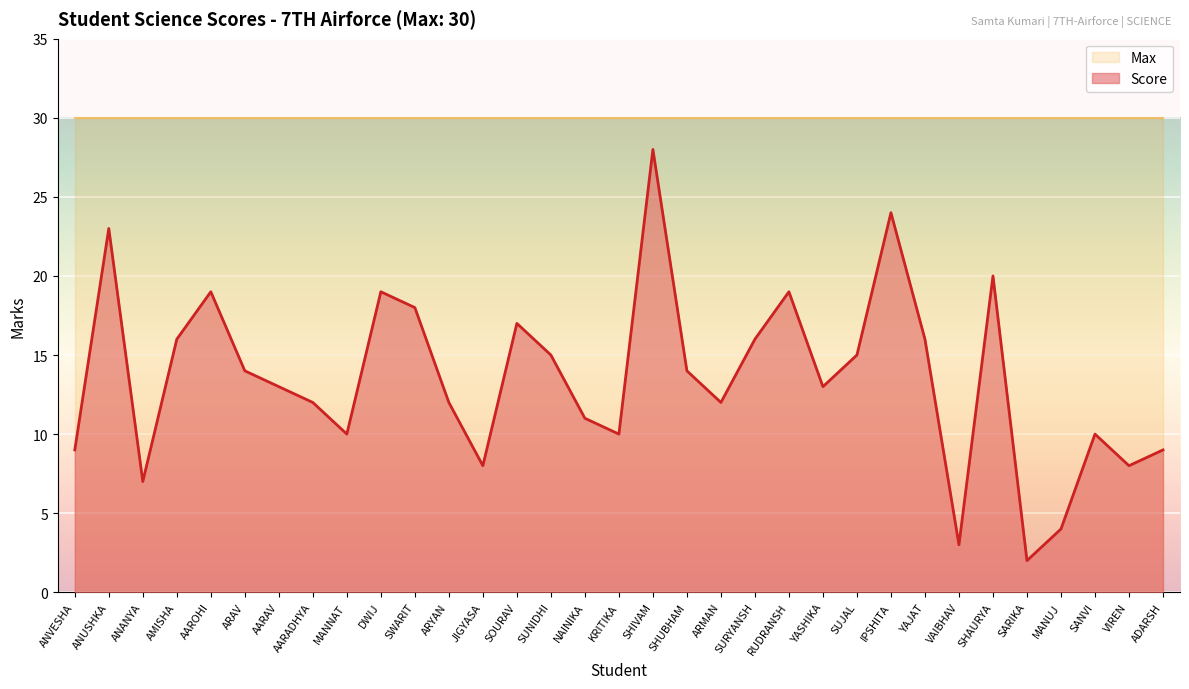

Where is the first local maximum?

ANUSHKA